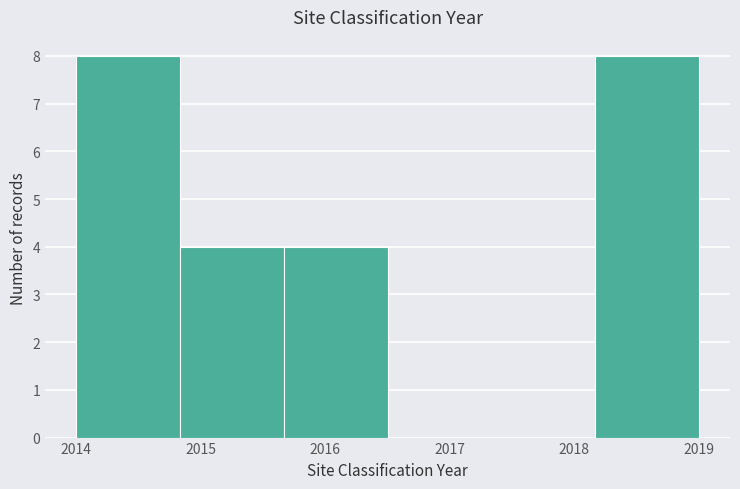

How tall is the bar that spans 2015.7 to 2016.5 on the x-axis? Neither the bar edges nor the heights are printed on the chart, so give them approximately, as read against the axes.

4